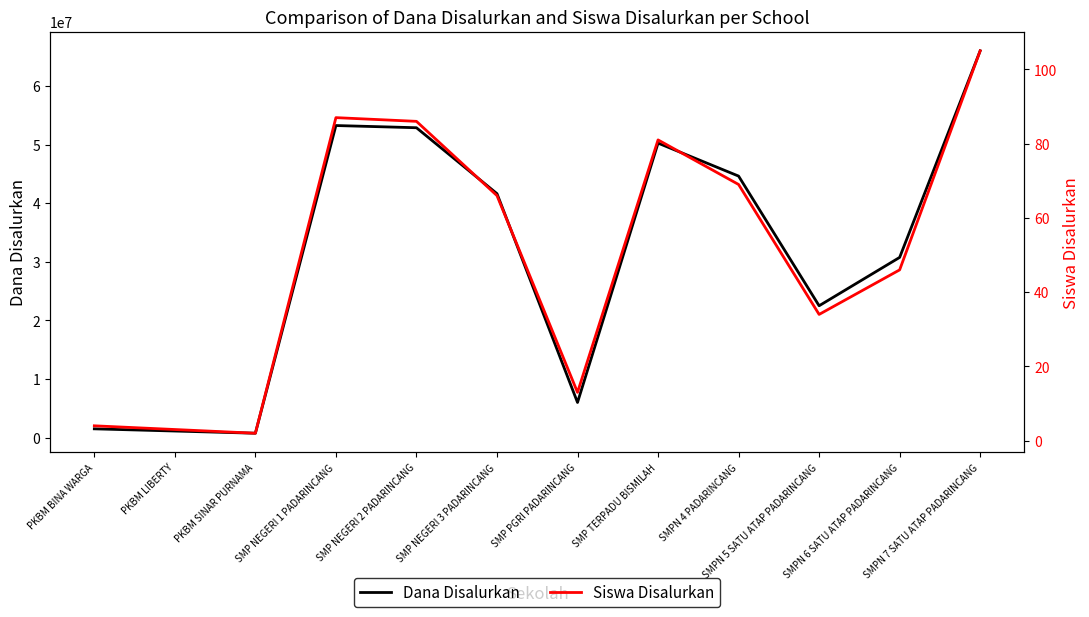

Which series changed the most between PKBM LIBERTY and SMP NEGERI 2 PADARINCANG?

Dana Disalurkan